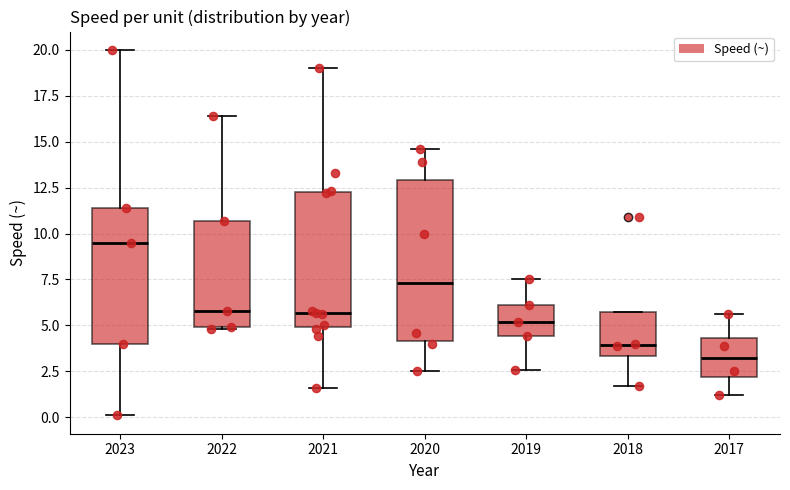

Reading left to right, read every box against the y-axis: the position of its median line, the range the box covers, and the ends of its whiskers. The values are not printed on the chart, so give them approximately, as read against the axis.

2023: median 9.5, box 4.0 to 11.5, whiskers 0.0 to 20.0
2022: median 6.0, box 5.0 to 10.5, whiskers 5.0 to 16.5
2021: median 5.5, box 5.0 to 12.5, whiskers 1.5 to 19.0
2020: median 7.5, box 4.0 to 13.0, whiskers 2.5 to 14.5
2019: median 5.0, box 4.5 to 6.0, whiskers 2.5 to 7.5
2018: median 4.0, box 3.5 to 5.5, whiskers 1.5 to 5.5
2017: median 3.0, box 2.0 to 4.5, whiskers 1.0 to 5.5